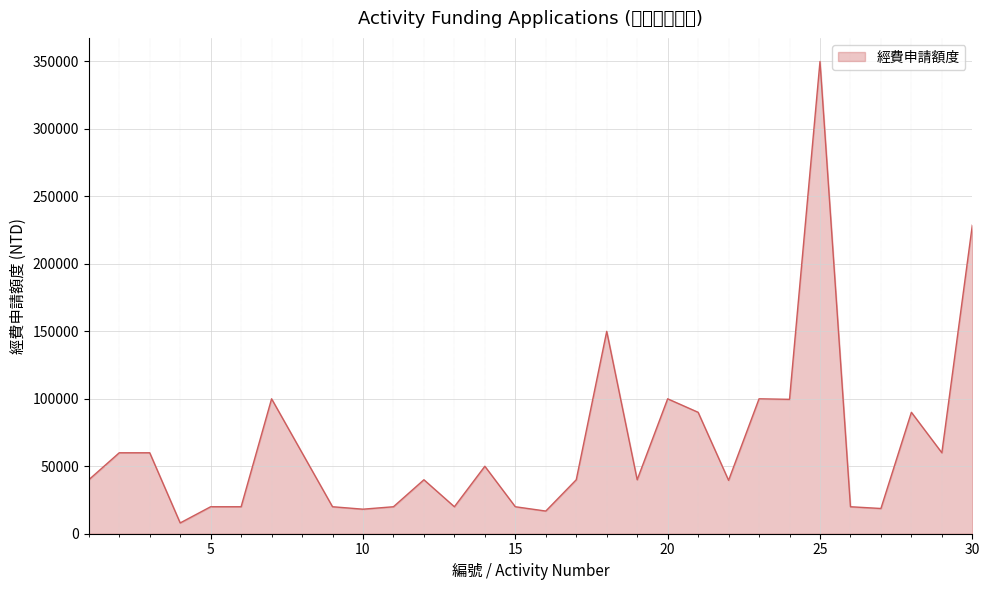

What is the maximum value shown in the chart?

350000